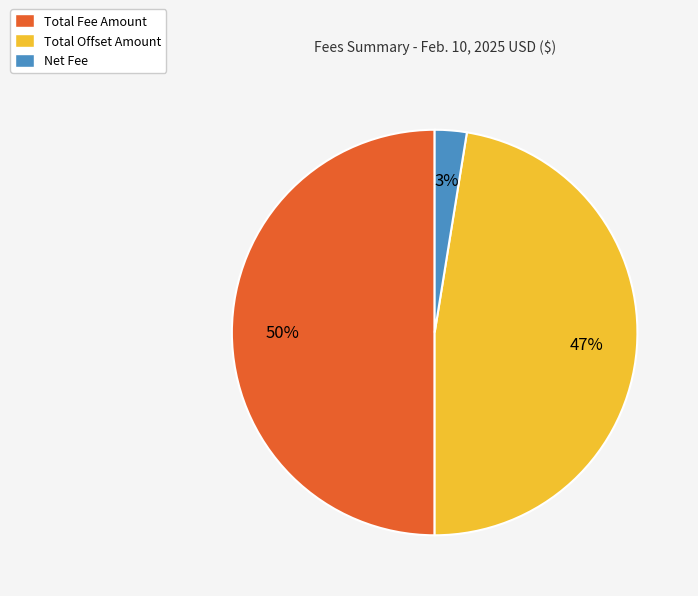

Combined, do Total Fee Amount and Net Fee account for over 50%?

Yes